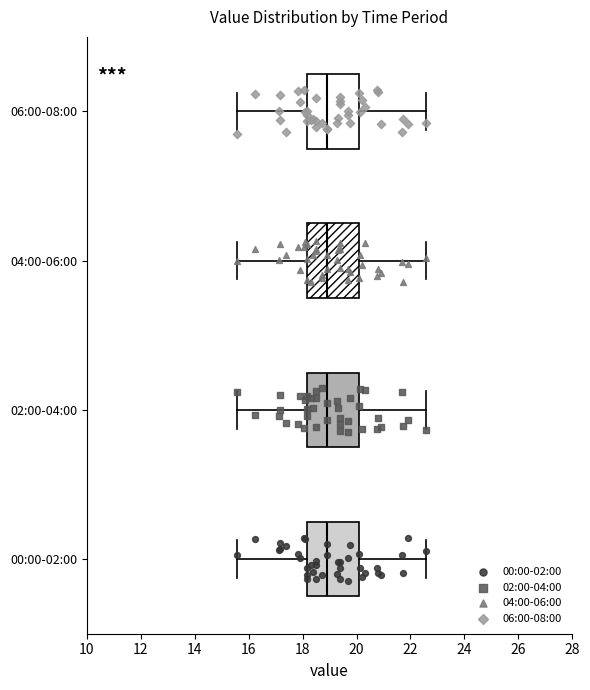

Where does the right whisker of the box for 06:00-08:00 end on the x-axis? The values are not printed on the chart, so give them approximately, as read against the axis.

22.6